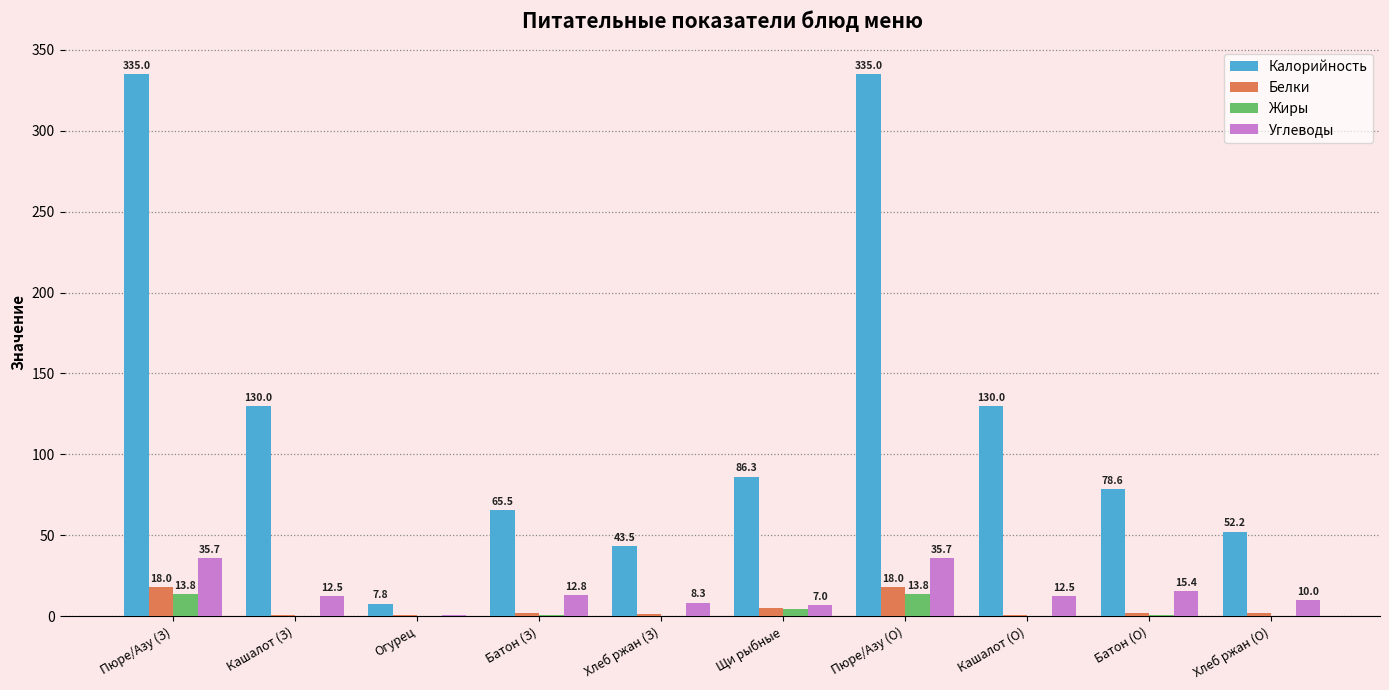

At which label is Углеводы closest to 18?

Батон (О)